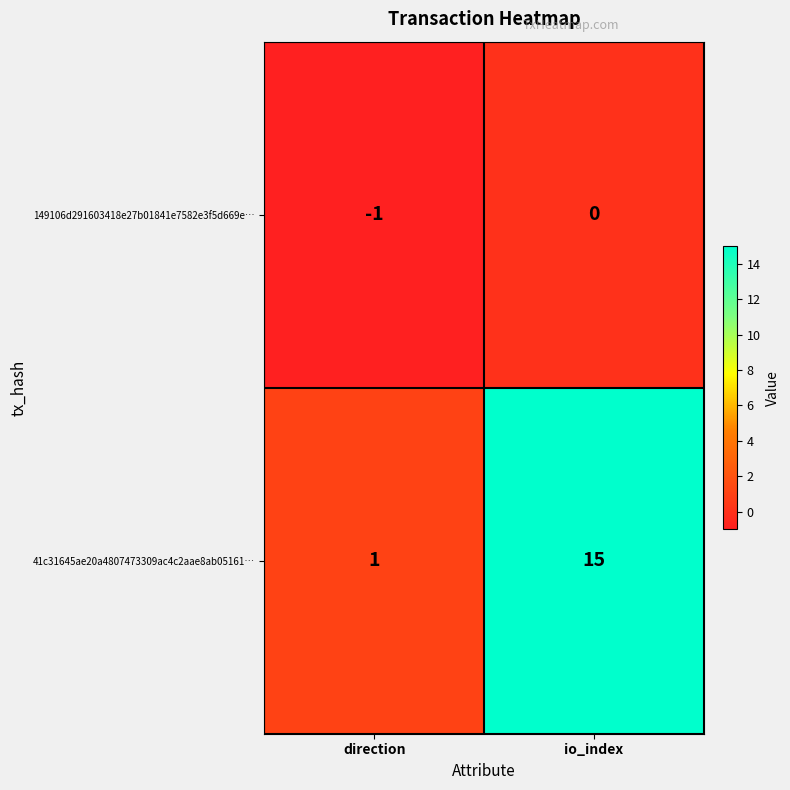

Reading left to right, transcribe all the data shown in this chart.

149106d291603418e27b01841e7582e3f5d669e…: -1	0
41c31645ae20a4807473309ac4c2aae8ab05161…: 1	15